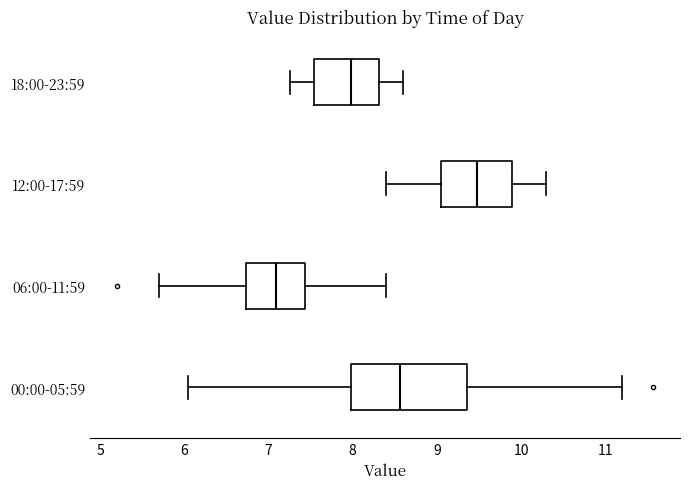

Which box's median line is the furthest to the left?

06:00-11:59